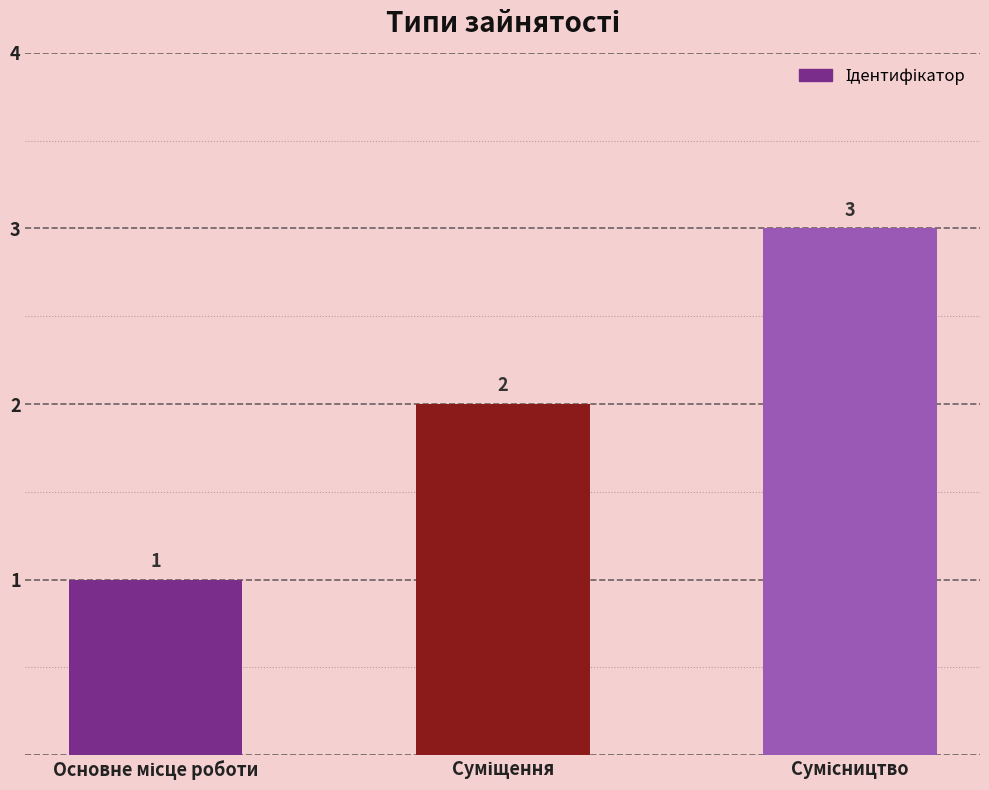

How many values are between 1 and 3?

3